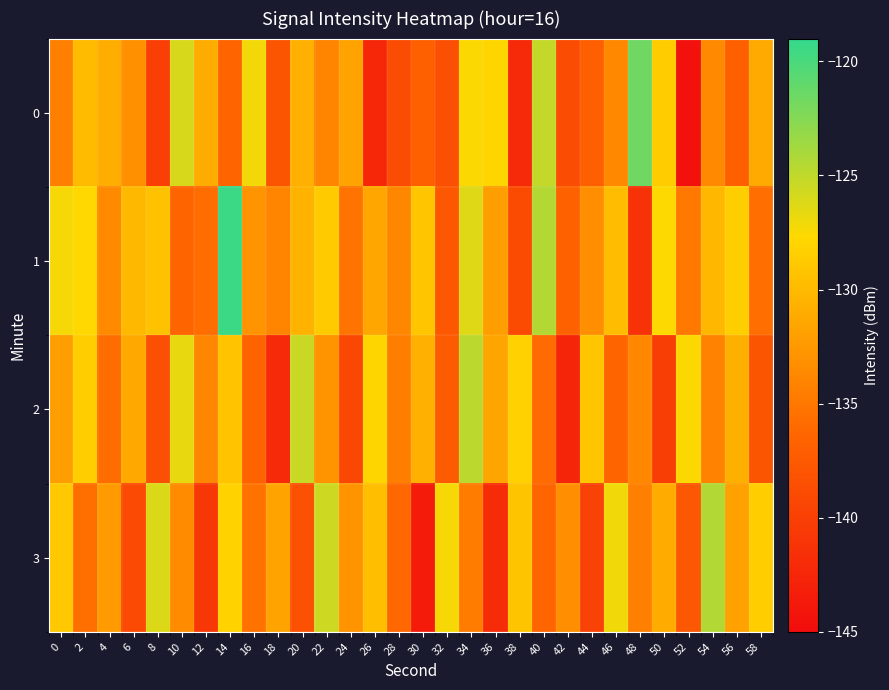

Reading left to right, what are all the values shown in this chart?

0: 0=-134.4	2=-129.9	4=-131.0	6=-133.0	8=-140.0	10=-126.0	12=-131.0	14=-136.4	16=-127.2	18=-138.0	20=-130.7	22=-134.0	24=-131.7	26=-142.3	28=-138.8	30=-136.9	32=-138.5	34=-127.5	36=-127.9	38=-142.2	40=-125.2	42=-138.8	44=-137.0	46=-133.7	48=-121.6	50=-128.6	52=-144.5	54=-133.7	56=-136.8	58=-131.2
1: 0=-127.3	2=-127.7	4=-133.6	6=-130.1	8=-129.4	10=-136.5	12=-135.8	14=-119.4	16=-132.9	18=-134.0	20=-130.5	22=-128.7	24=-135.2	26=-131.4	28=-133.8	30=-129.1	32=-137.6	34=-126.3	36=-132.1	38=-138.9	40=-124.5	42=-136.7	44=-133.2	46=-129.8	48=-141.3	50=-127.6	52=-134.9	54=-130.2	56=-128.4	58=-135.7
2: 0=-132.1	2=-128.5	4=-135.8	6=-131.2	8=-138.4	10=-126.7	12=-133.9	14=-129.3	16=-136.6	18=-142.1	20=-125.4	22=-132.8	24=-139.2	26=-127.9	28=-134.5	30=-130.7	32=-137.3	34=-124.8	36=-131.5	38=-128.2	40=-135.9	42=-142.6	44=-129.1	46=-136.4	48=-133.7	50=-140.2	52=-127.5	54=-134.1	56=-130.8	58=-137.9
3: 0=-128.9	2=-135.6	4=-132.3	6=-139.0	8=-126.2	10=-133.5	12=-140.8	14=-128.1	16=-135.4	18=-131.7	20=-138.3	22=-125.6	24=-132.9	26=-129.6	28=-136.2	30=-143.5	32=-127.3	34=-134.6	36=-141.9	38=-129.2	40=-136.5	42=-133.2	44=-139.8	46=-127.1	48=-134.4	50=-131.1	52=-137.7	54=-124.4	56=-131.8	58=-128.5